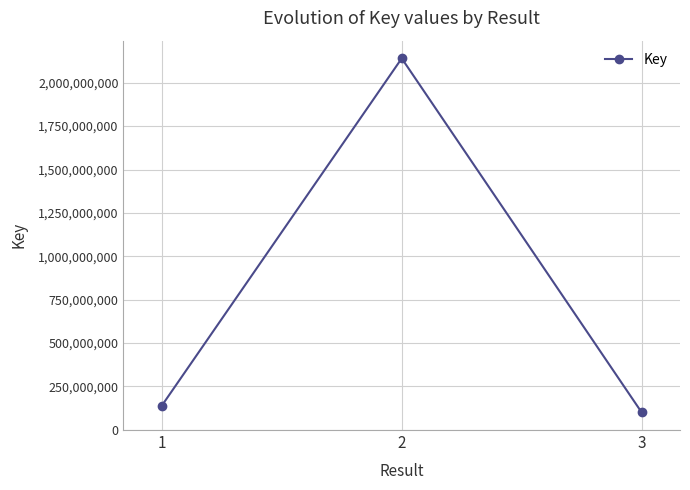

What is the value of the 3rd point from the left?

100352949